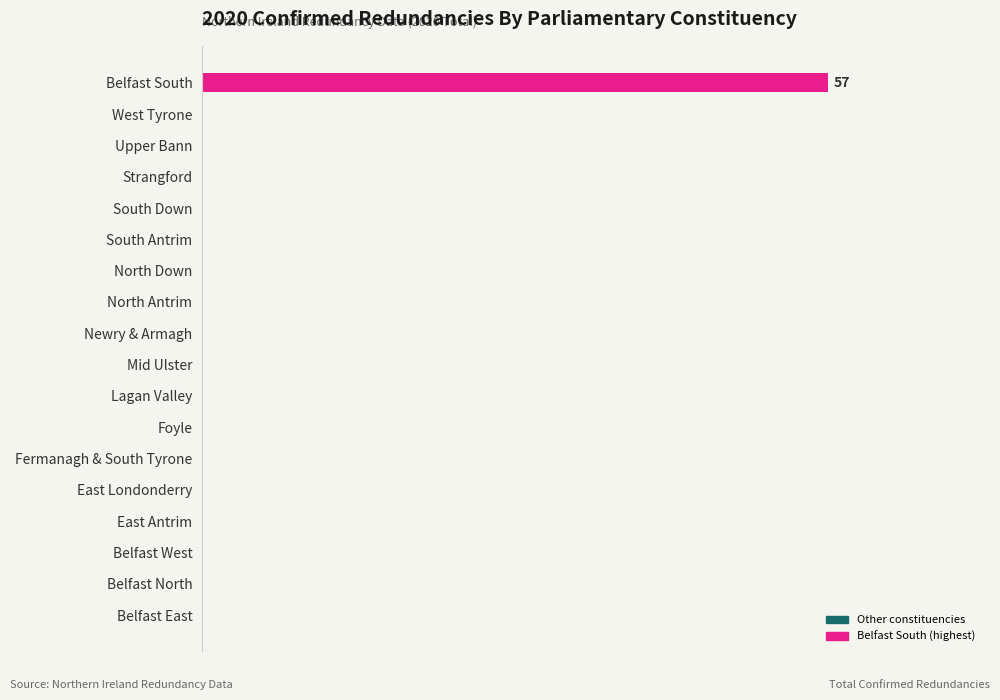

How many bars are there in total?

18